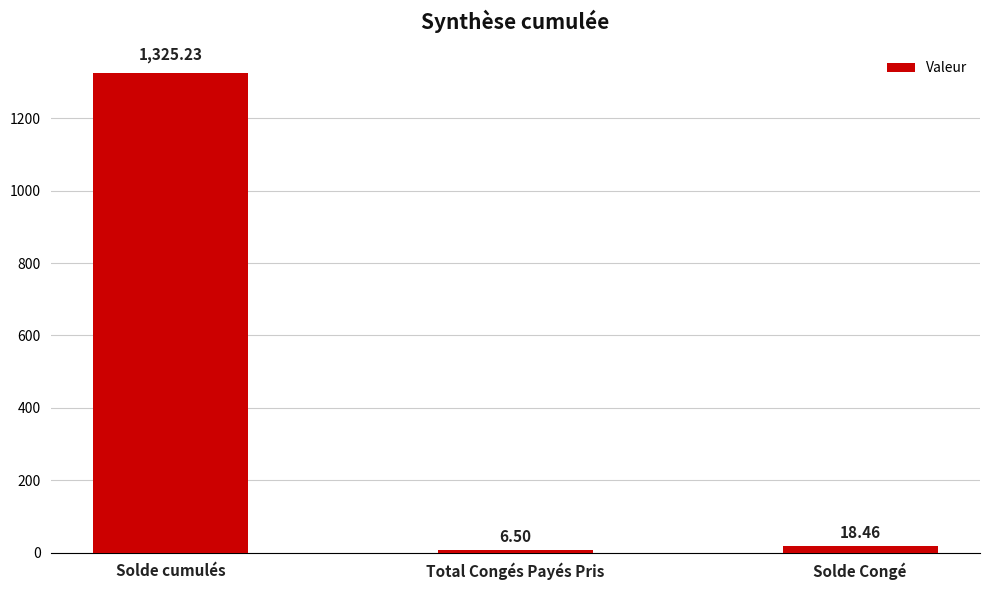

Are the bars horizontal?

No